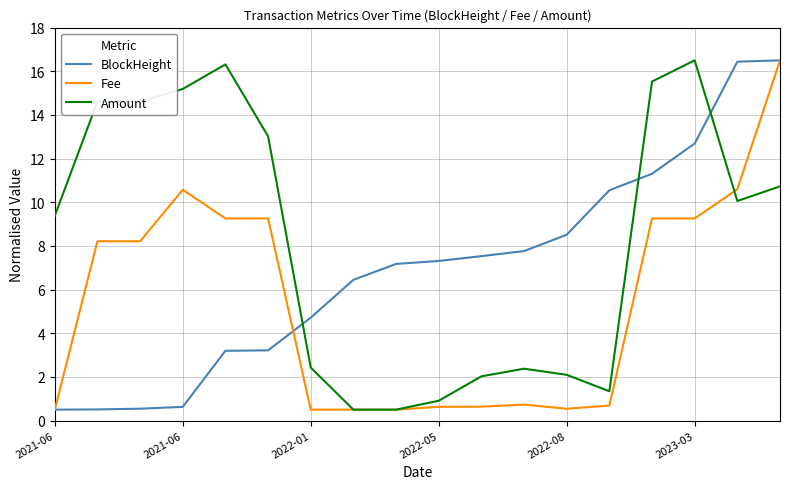

Does the chart display data point markers on the line(s)?

No